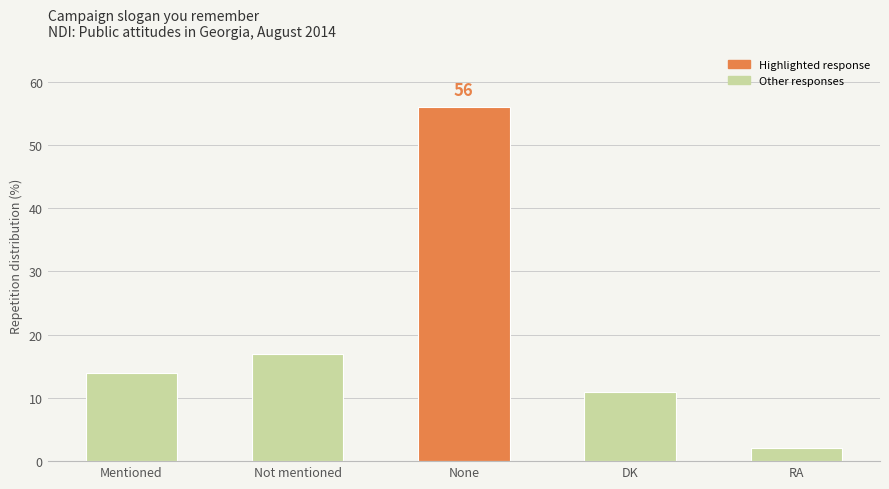

Which has a higher value, RA or Mentioned?

Mentioned